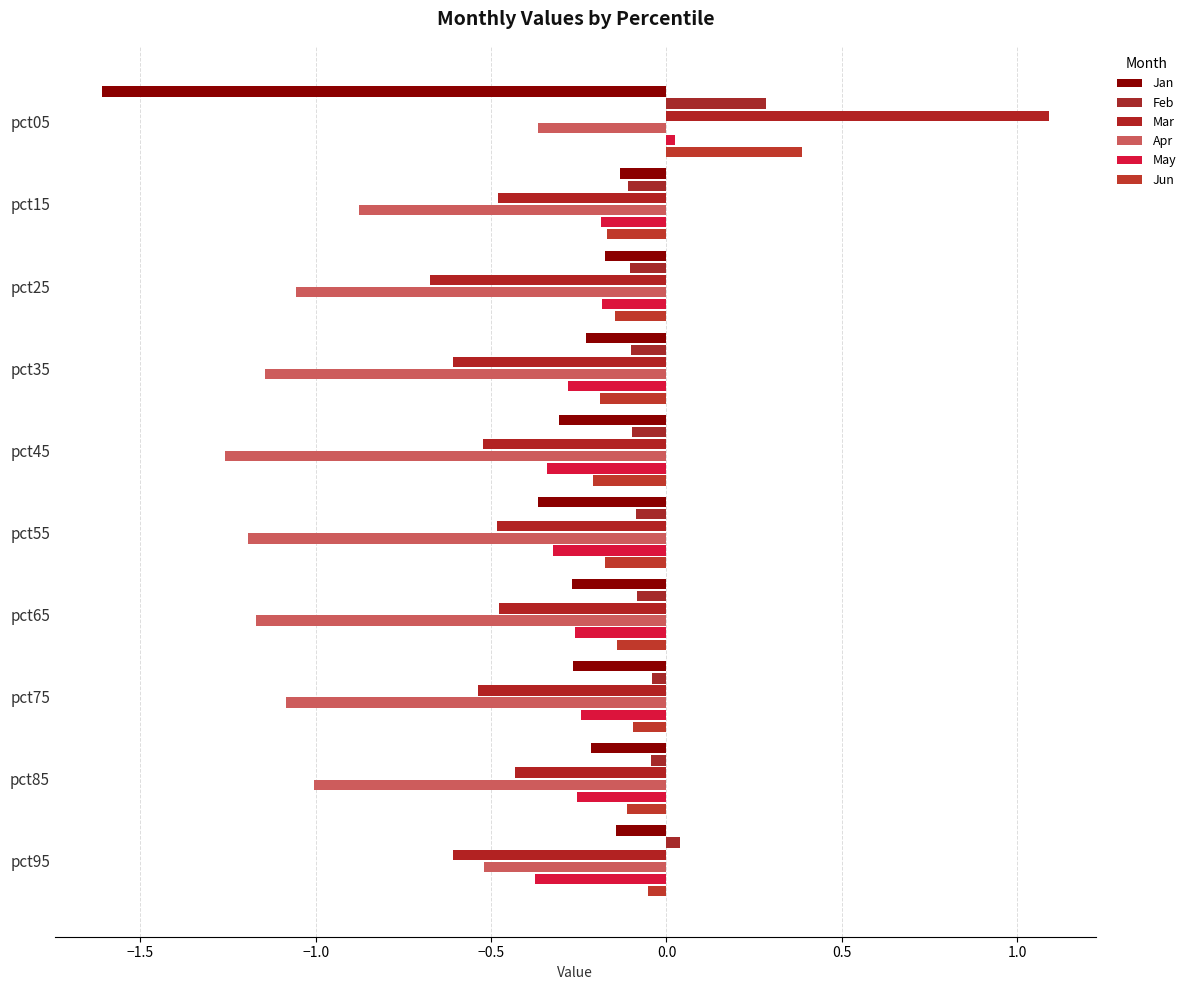

Reading left to right, extract all data points from this chart.

Jan: -1.6	-0.1	-0.2	-0.2	-0.3	-0.4	-0.3	-0.3	-0.2	-0.1
Feb: 0.3	-0.1	-0.1	-0.1	-0.1	-0.1	-0.1	-0.0	-0.0	0.0
Mar: 1.1	-0.5	-0.7	-0.6	-0.5	-0.5	-0.5	-0.5	-0.4	-0.6
Apr: -0.4	-0.9	-1.1	-1.1	-1.3	-1.2	-1.2	-1.1	-1.0	-0.5
May: 0.0	-0.2	-0.2	-0.3	-0.3	-0.3	-0.3	-0.2	-0.3	-0.4
Jun: 0.4	-0.2	-0.1	-0.2	-0.2	-0.2	-0.1	-0.1	-0.1	-0.1